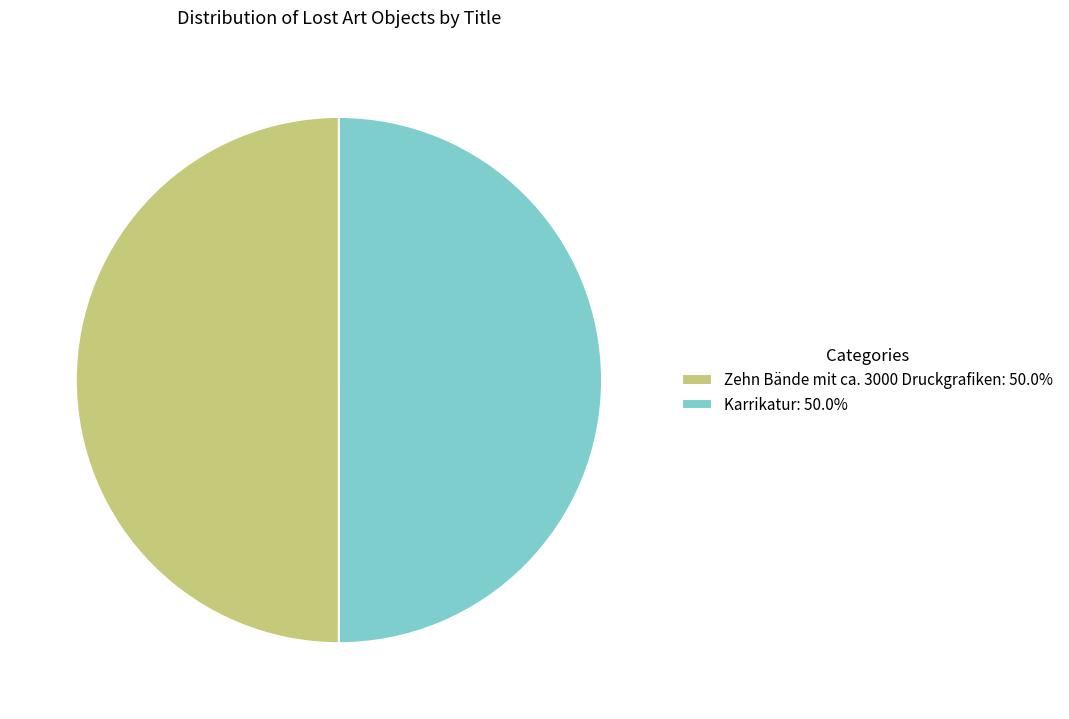

Approximately how many times larger is the value at Karrikatur: 50.0% compared to Zehn Bände mit ca. 3000 Druckgrafiken: 50.0%?

1.0